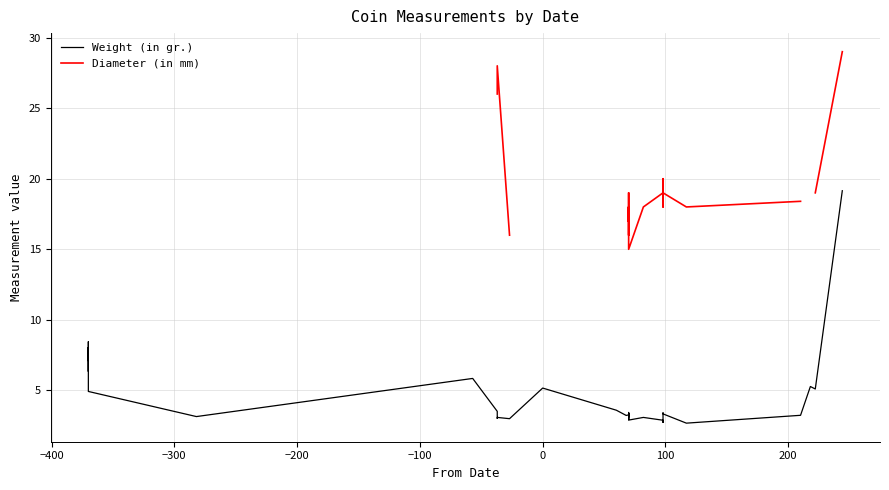

Rank the series by their maximum value, from lowest to highest.

Weight (in gr.), Diameter (in mm)